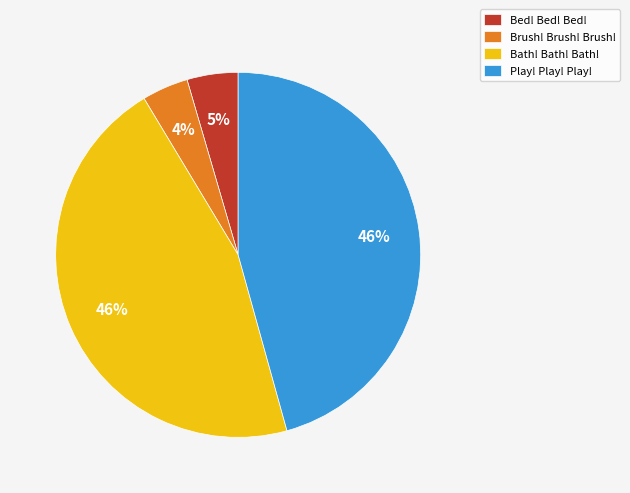

Between Bed! Bed! Bed! and Bath! Bath! Bath!, which is larger?

Bath! Bath! Bath!